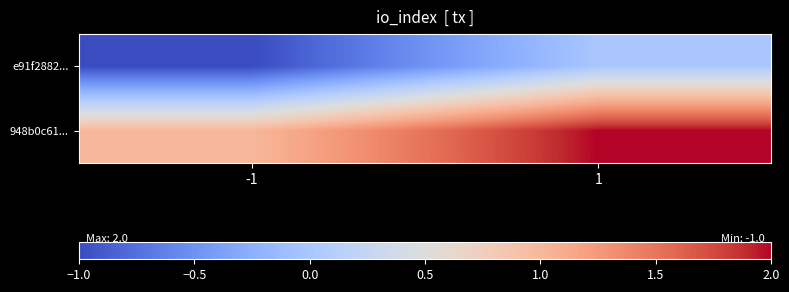

What is the total value across all series at 1?

2